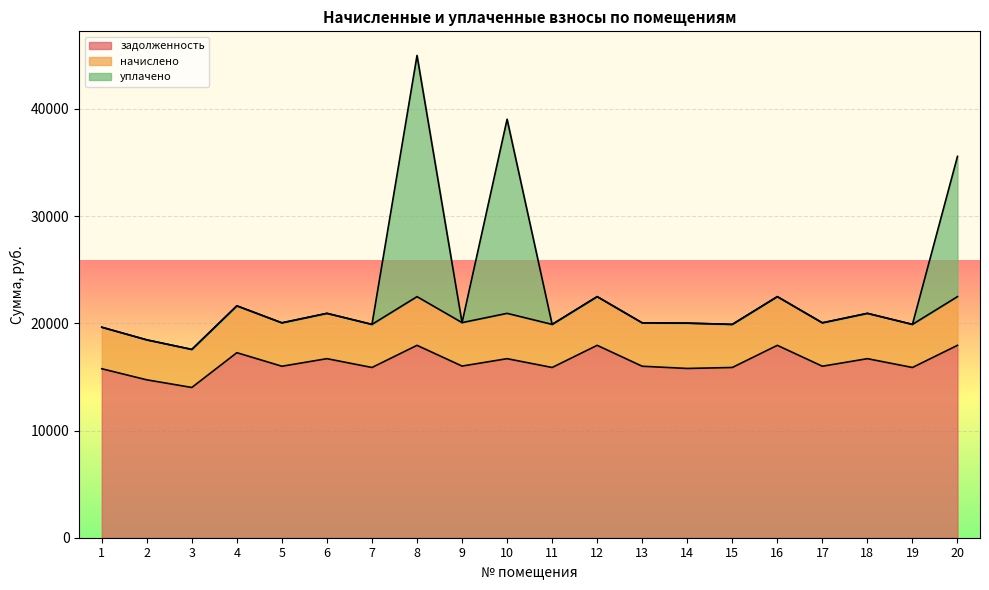

Rank the series by their maximum value, from highest to lowest.

уплачено, начислено, задолженность